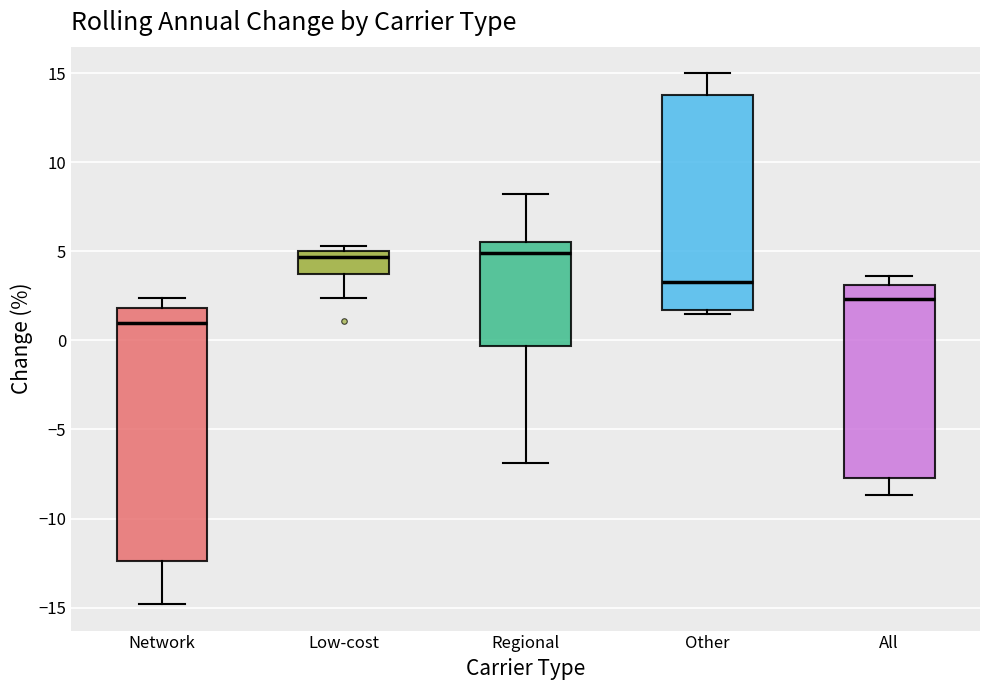

Reading left to right, read every box against the y-axis: the position of its median line, the range the box covers, and the ends of its whiskers. The values are not printed on the chart, so give them approximately, as read against the axis.

Network: median 1.0, box -12.5 to 2.0, whiskers -15.0 to 2.5
Low-cost: median 4.5, box 3.5 to 5.0, whiskers 2.5 to 5.5
Regional: median 5.0, box -0.5 to 5.5, whiskers -7.0 to 8.0
Other: median 3.5, box 1.5 to 14.0, whiskers 1.5 (just below the box's lower edge) to 15.0
All: median 2.5, box -7.5 to 3.0, whiskers -8.5 to 3.5